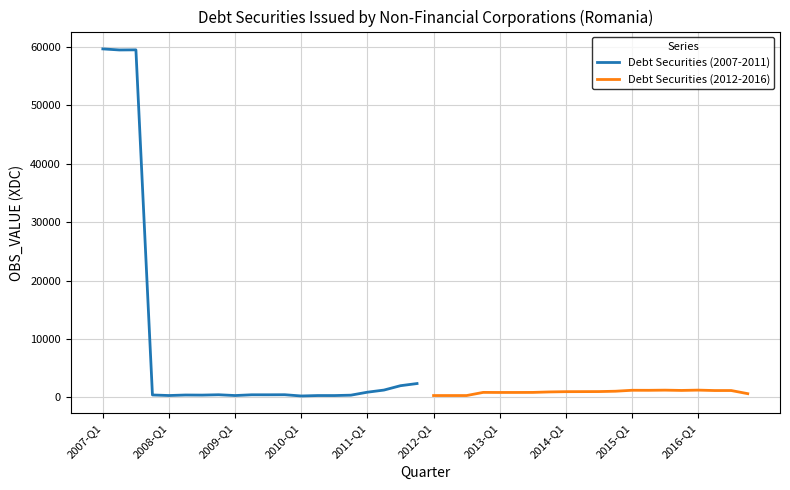

What is the highest value of the Debt Securities (2007-2011) series?

59635.1